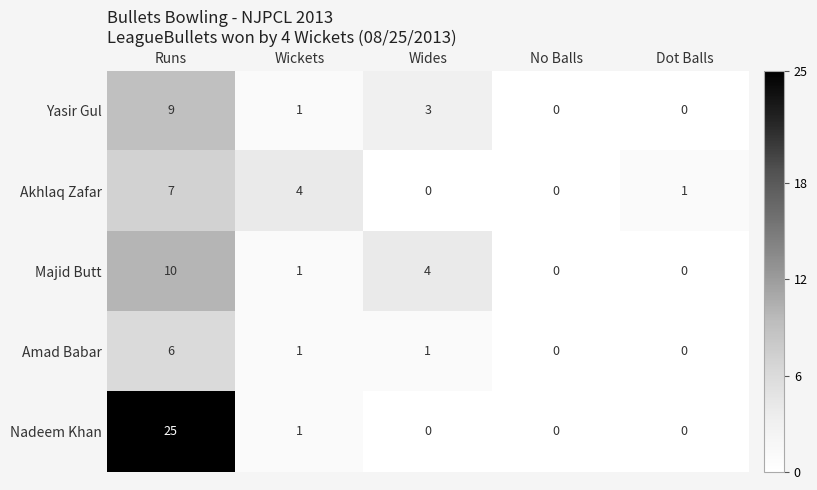

Where is Akhlaq Zafar nearest to the value 3?

Wickets